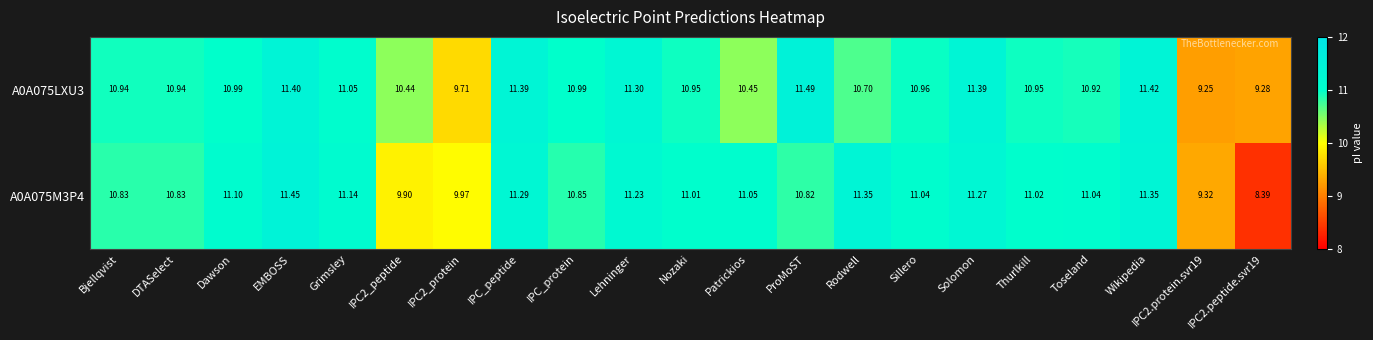

At which category is the sum across all series the highest?

EMBOSS